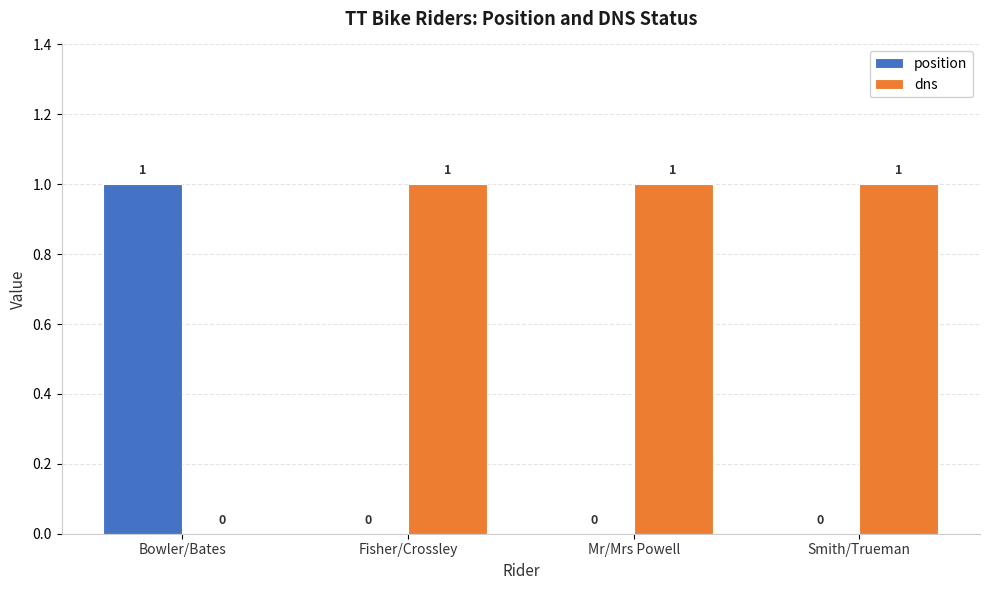

Reading left to right, list all the values displayed in this chart.

position: 1	0	0	0
dns: 0	1	1	1